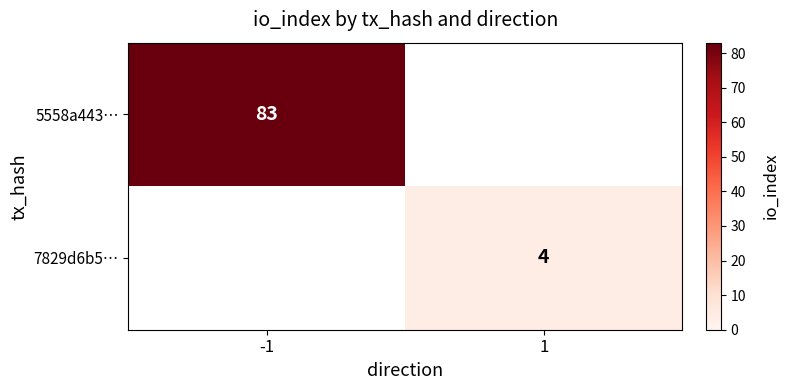

How many series are shown in this chart?

2